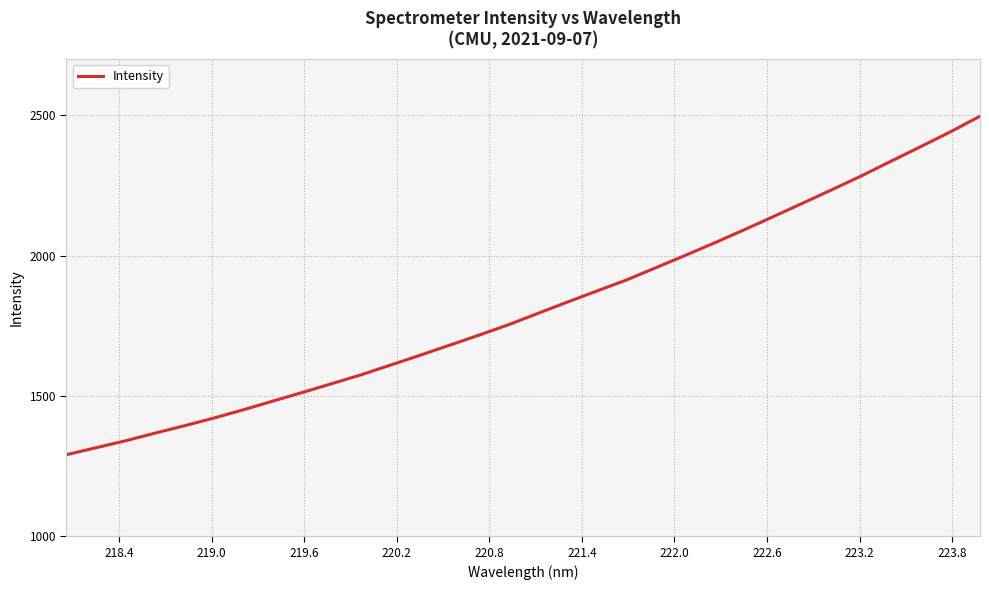

What is the maximum value shown in the chart?

2496.4